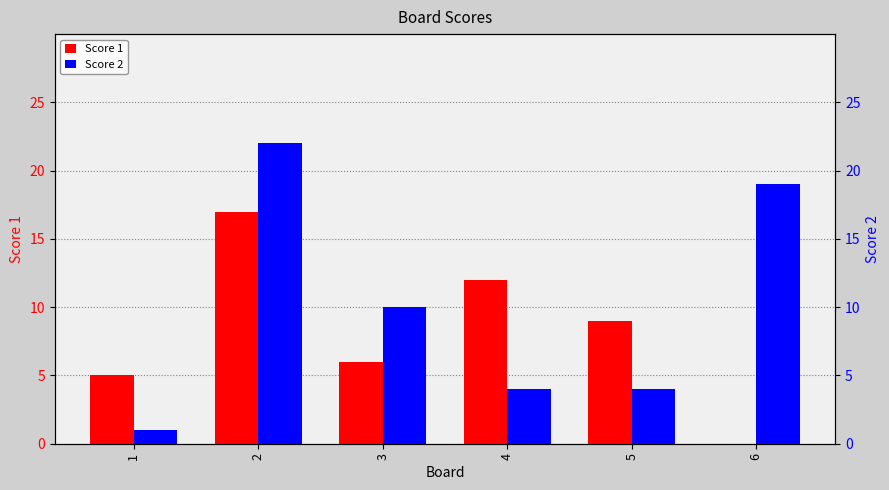

At which category is the sum across all series the highest?

2